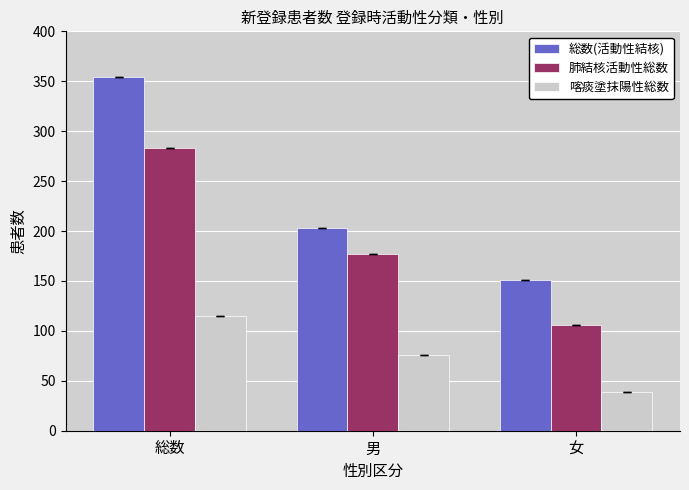

Reading right to left, list all the values displayed in this chart.

総数(活動性結核): 女=151	男=203	総数=354
肺結核活動性総数: 女=106	男=177	総数=283
喀痰塗抹陽性総数: 女=39	男=76	総数=115